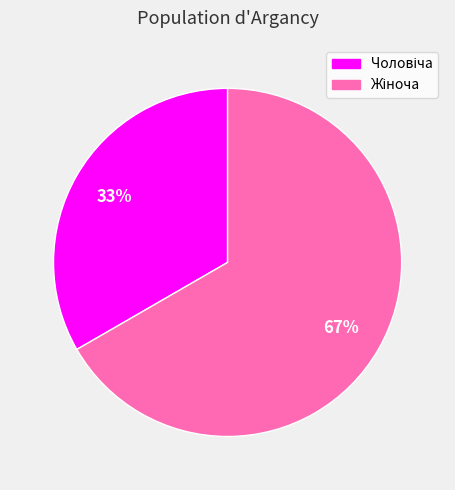

To the nearest percent, what is the average slice percentage?

50%